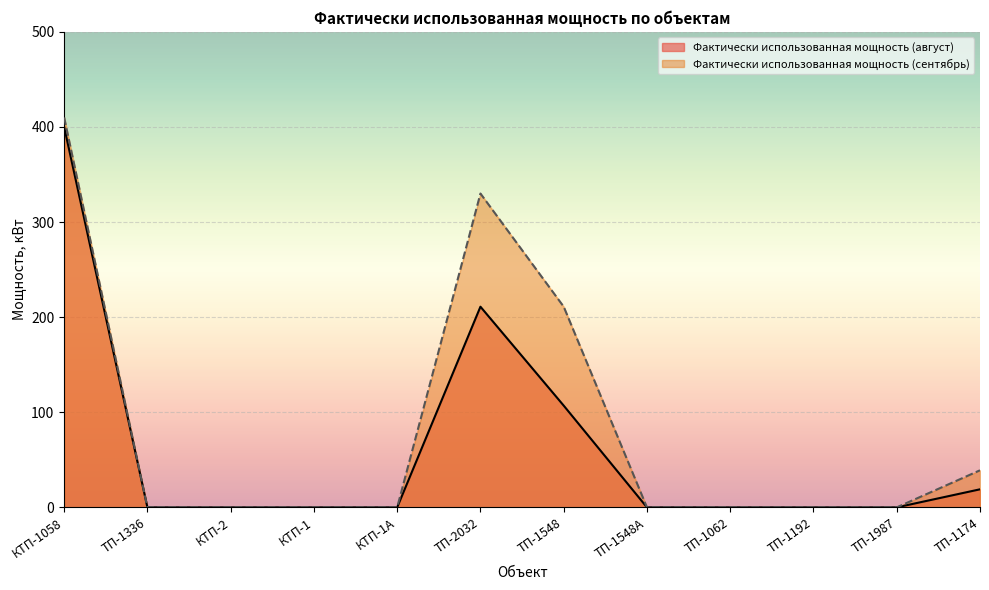

True or false: Фактически использованная мощность (август) and Фактически использованная мощность (сентябрь) intersect in this chart.

False